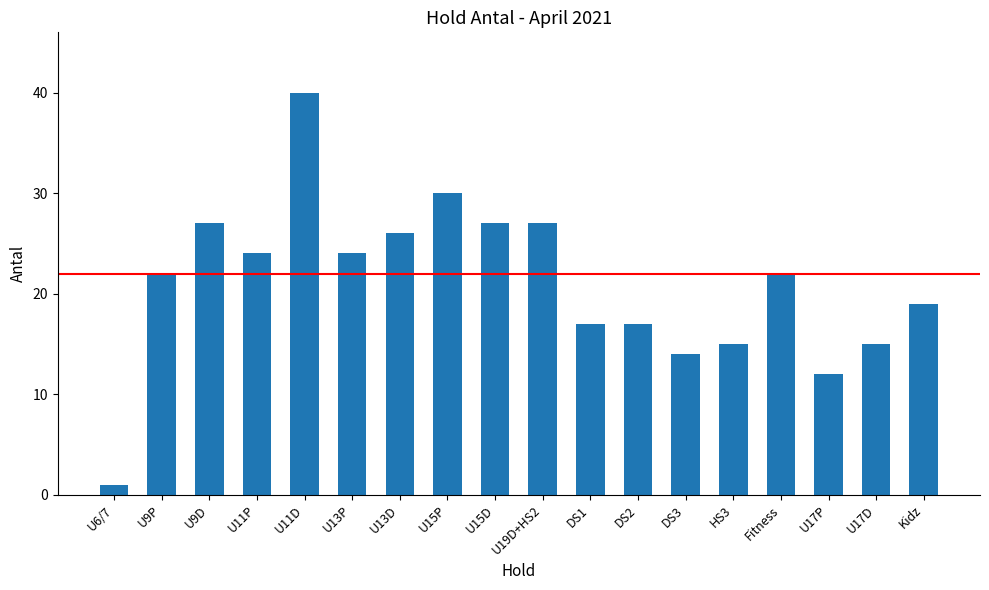

At which label is the value closest to 20?

Kidz